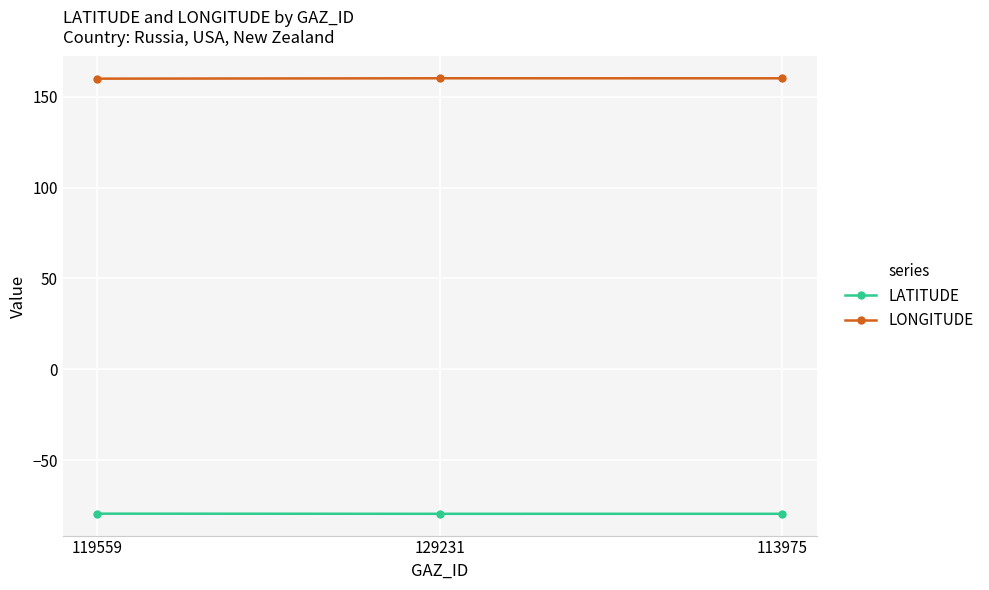

Is this an area chart (filled region under the line)?

No